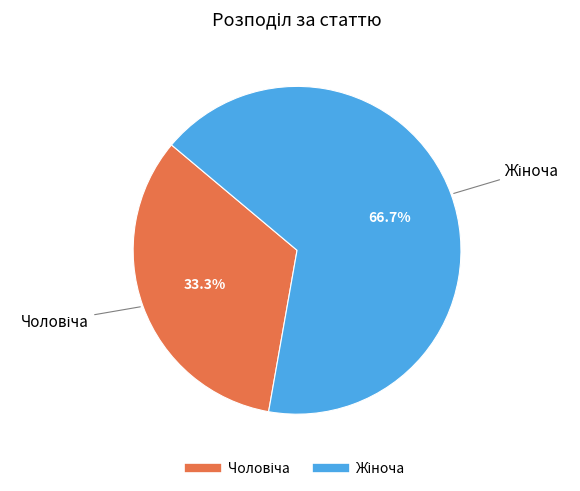

Is there a majority slice in this chart?

Yes